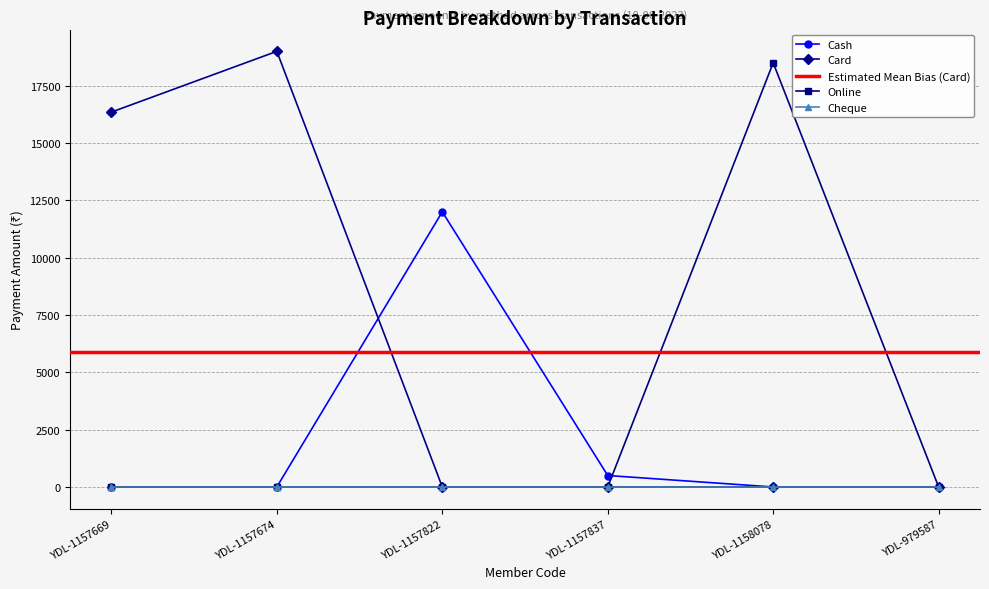

What is the average value of the Cash series?

2083